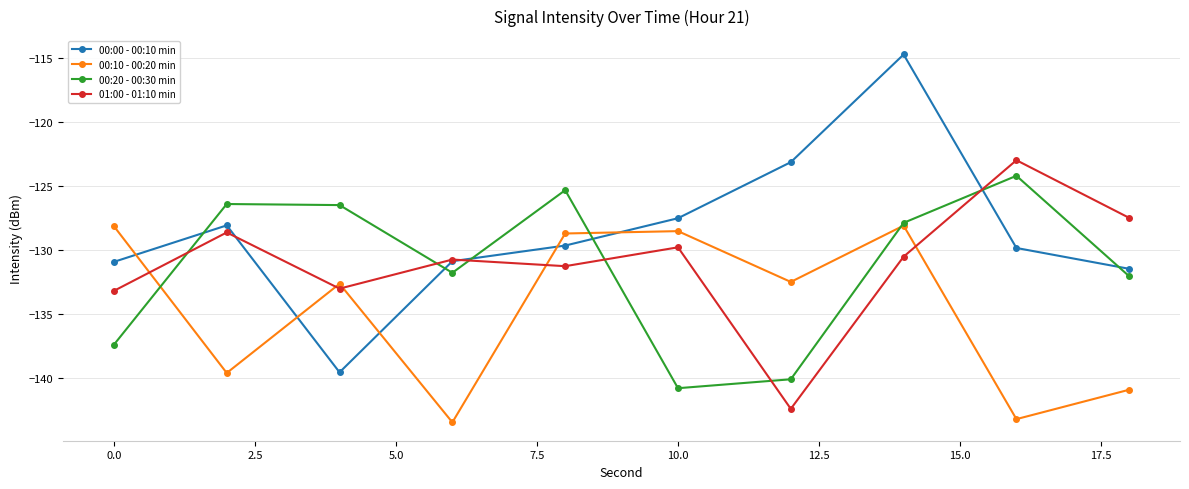

Which series ends up on top after the final intersection of 01:00 - 01:10 min and 00:10 - 00:20 min?

01:00 - 01:10 min